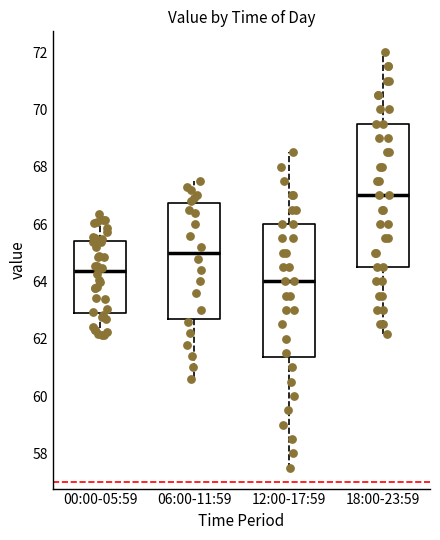

Reading left to right, transcribe this box plot: for each box, give where its median line is, the range the box spans, and where its two whiskers end, as read against the y-axis. The values are not printed on the chart, so give them approximately, as read against the axis.

00:00-05:59: median 64.4, box 62.8 to 65.4, whiskers 62.2 to 66.4
06:00-11:59: median 65.0, box 62.8 to 66.8, whiskers 60.6 to 67.6
12:00-17:59: median 64.0, box 61.4 to 66.0, whiskers 57.6 to 68.6
18:00-23:59: median 67.0, box 64.6 to 69.6, whiskers 62.2 to 72.0